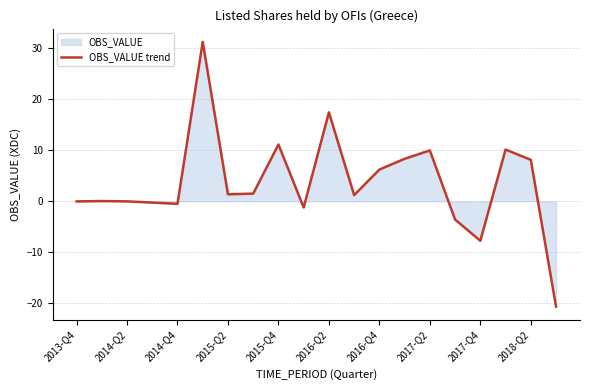

Which has a higher value, 2018-Q2 or 2015-Q2?

2018-Q2